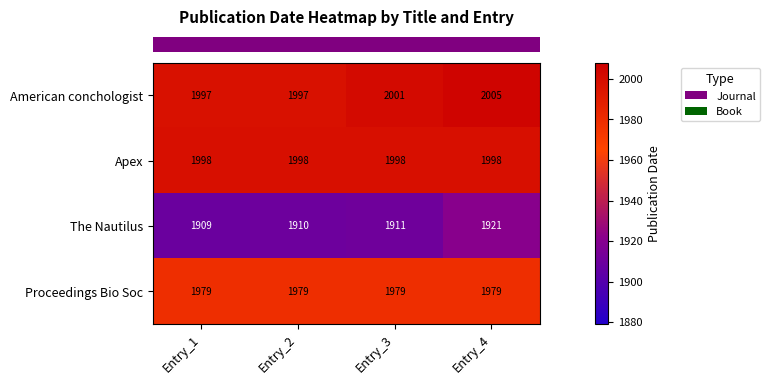

List the series in order of their peak value, lowest first.

The Nautilus, Proceedings Bio Soc, Apex, American conchologist